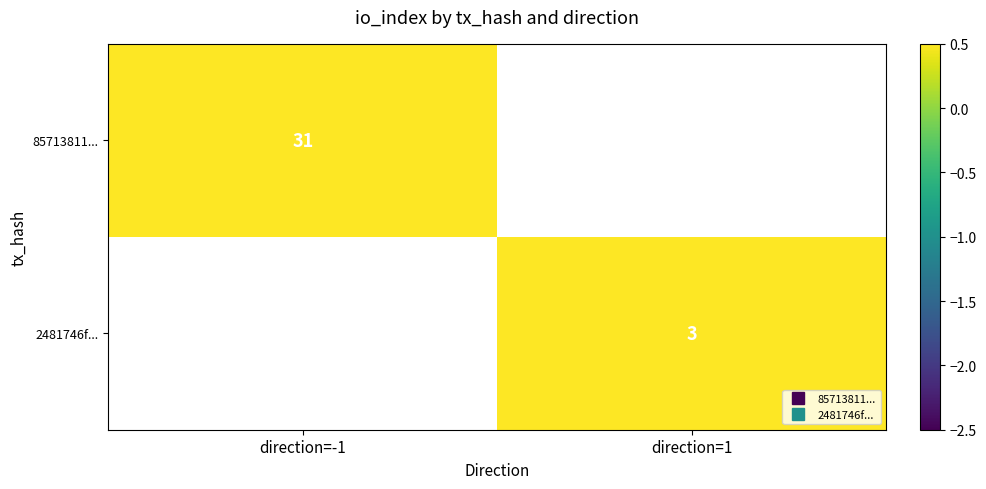

At which label does 85713811... reach its peak?

direction=-1